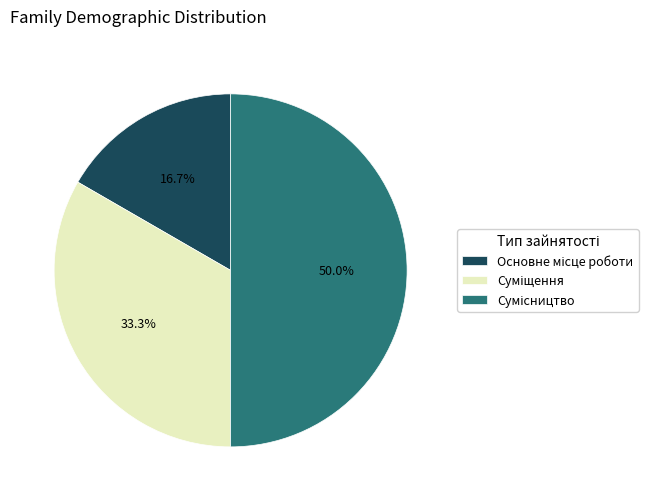

What is the ratio of the value at Основне місце роботи to the value at Суміщення?

0.5